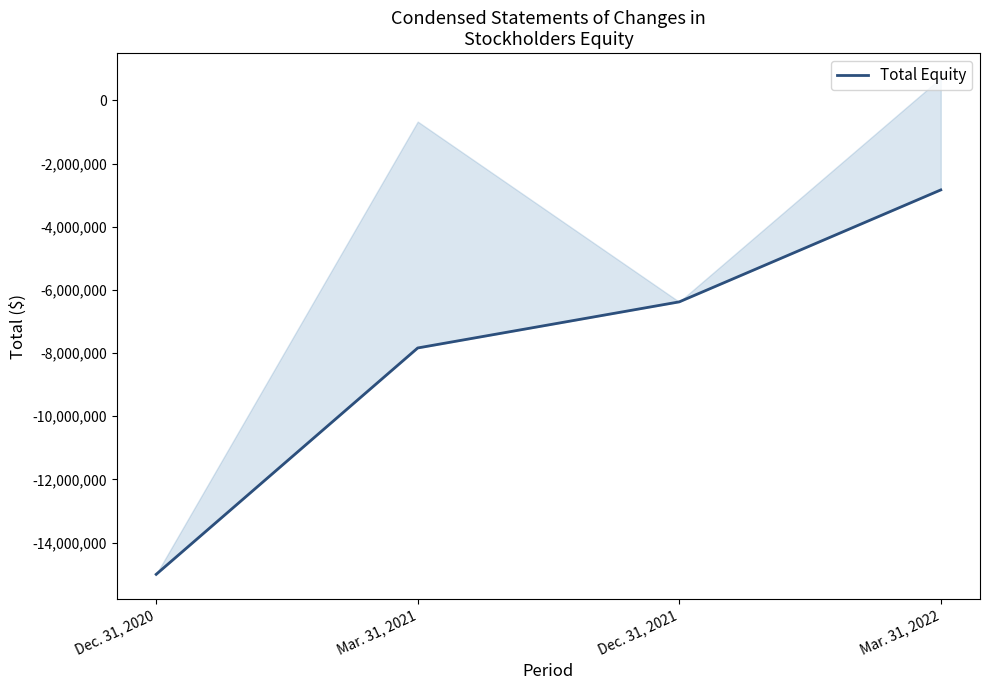

Which has a higher value, Dec. 31, 2020 or Dec. 31, 2021?

Dec. 31, 2021